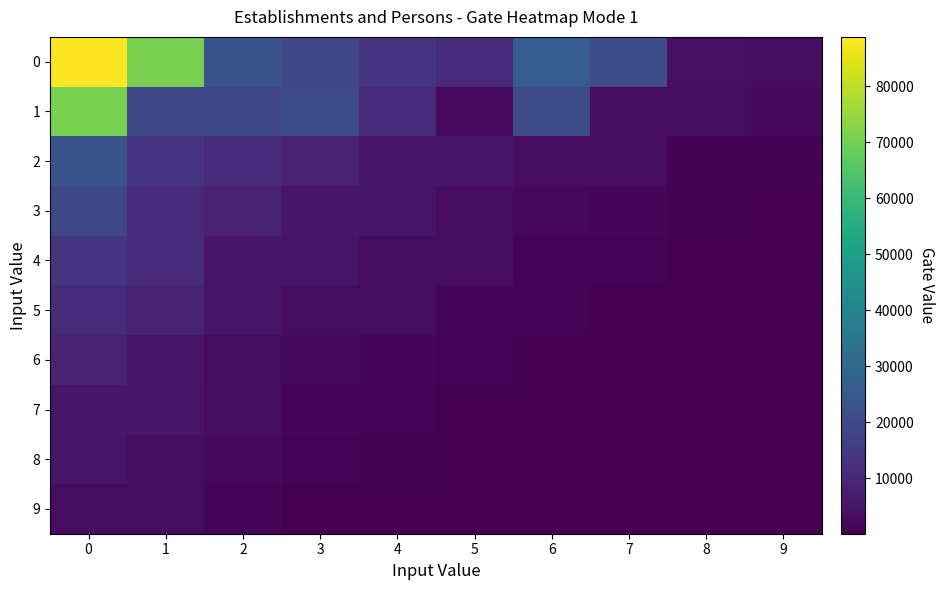

At which category does the chart reach its minimum across all series?

9